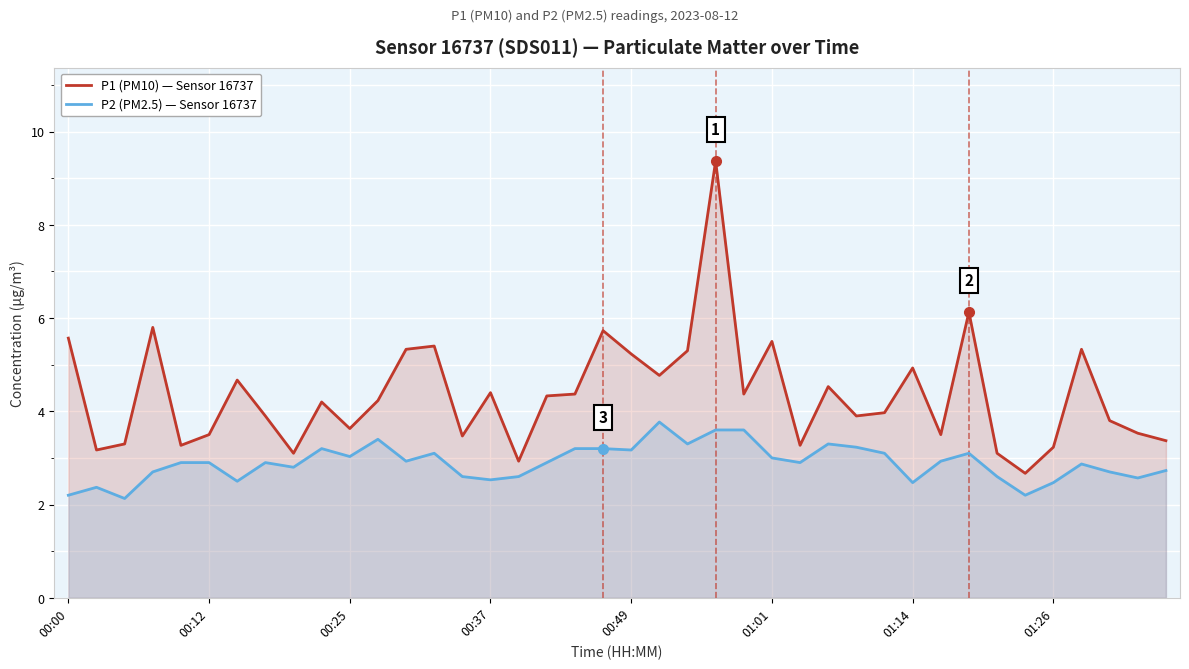

Does the chart display data point markers on the line(s)?

No